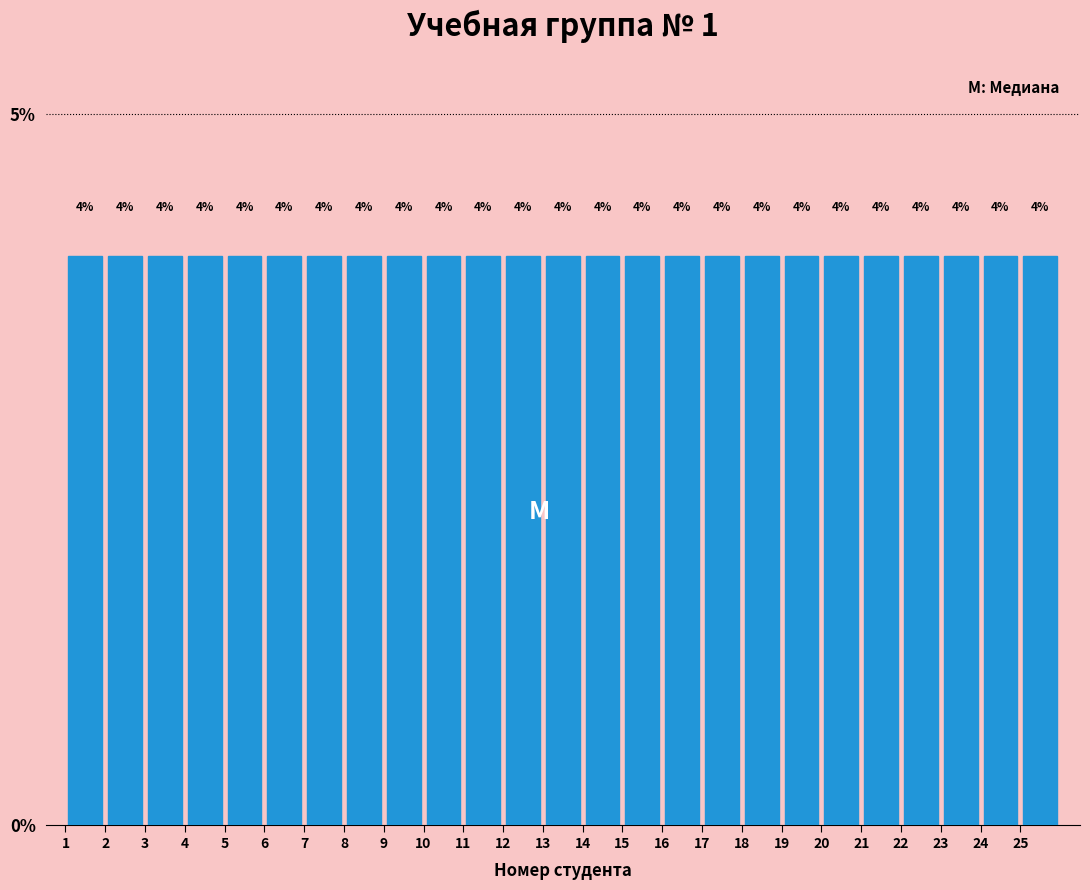

Reading left to right, transcribe this chart: for each bar, give the range it covers on the x-axis and its height.

1 to 2: 4
2 to 3: 4
3 to 4: 4
4 to 5: 4
5 to 6: 4
6 to 7: 4
7 to 8: 4
8 to 9: 4
9 to 10: 4
10 to 11: 4
11 to 12: 4
12 to 13: 4
13 to 14: 4
14 to 15: 4
15 to 16: 4
16 to 17: 4
17 to 18: 4
18 to 19: 4
19 to 20: 4
20 to 21: 4
21 to 22: 4
22 to 23: 4
23 to 24: 4
24 to 25: 4
25 to 26: 4